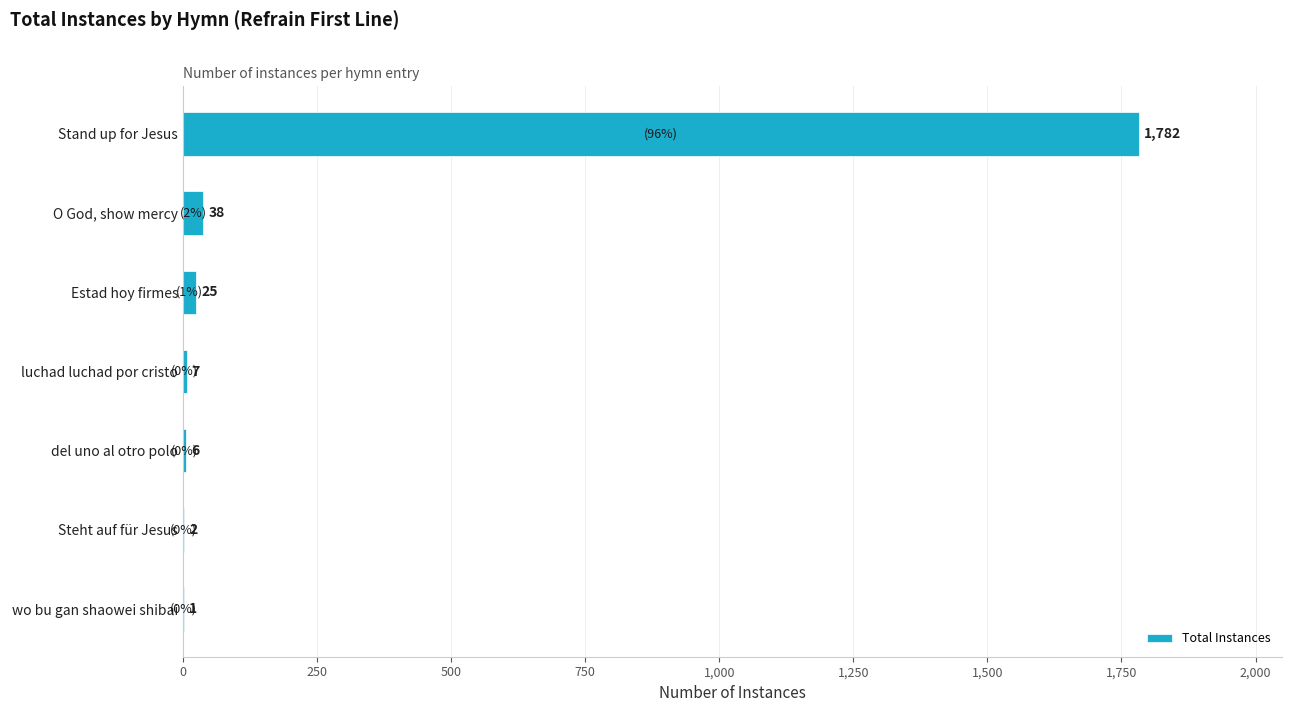

The value at Stand up for Jesus is 2639. True or false?

False